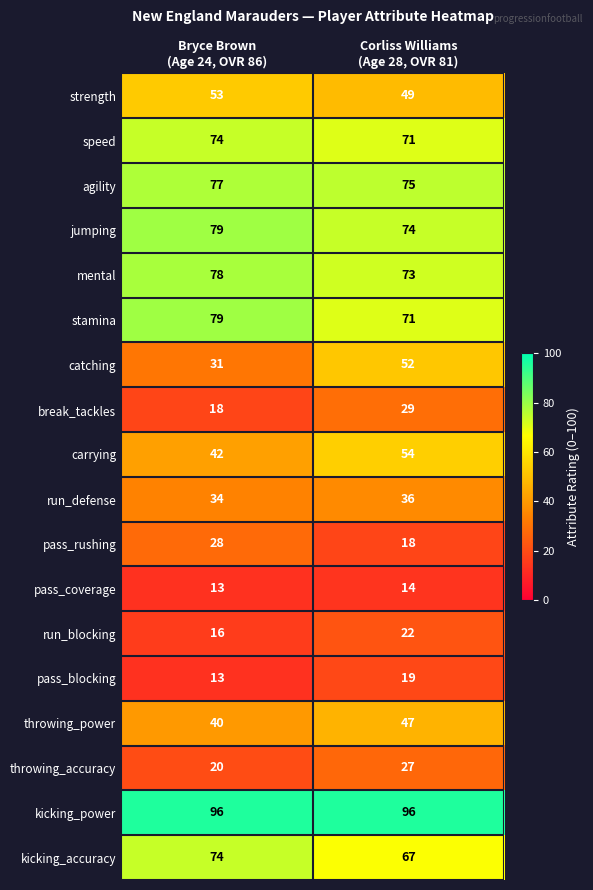

Which series has the largest total across all categories?

kicking_power